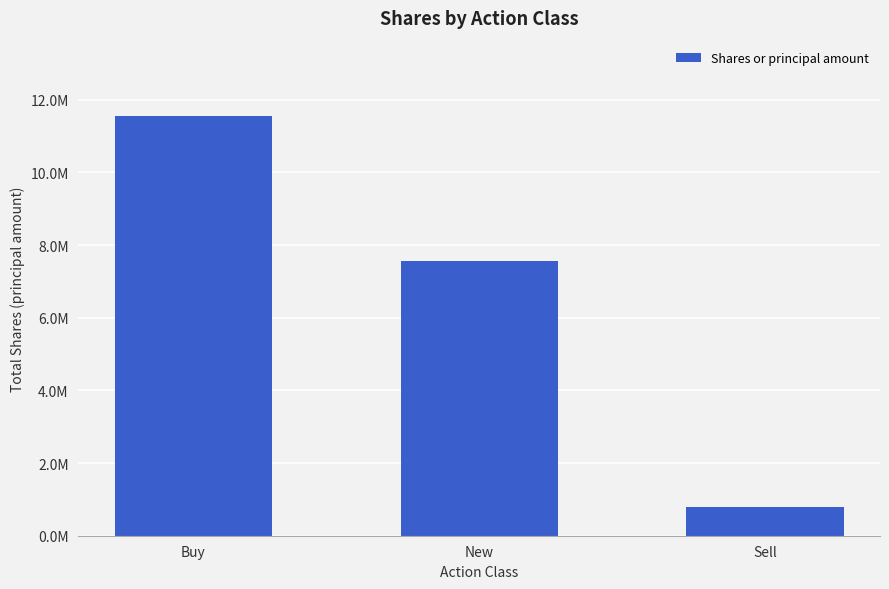

Are the bars horizontal?

No